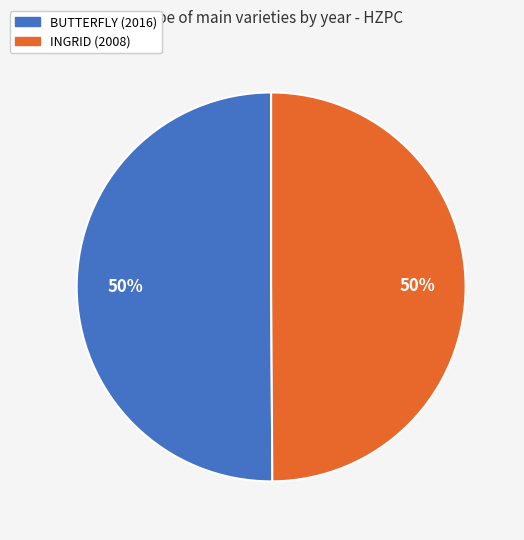

The BUTTERFLY (2016) slice represents 40% of the pie. True or false?

False